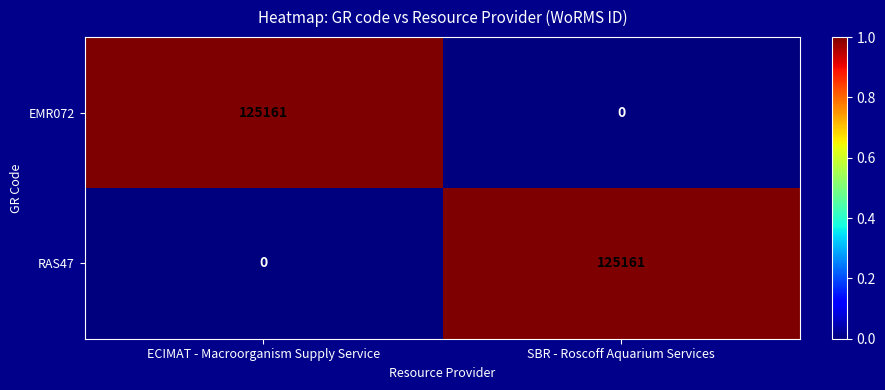

What is the maximum value for RAS47?

125161